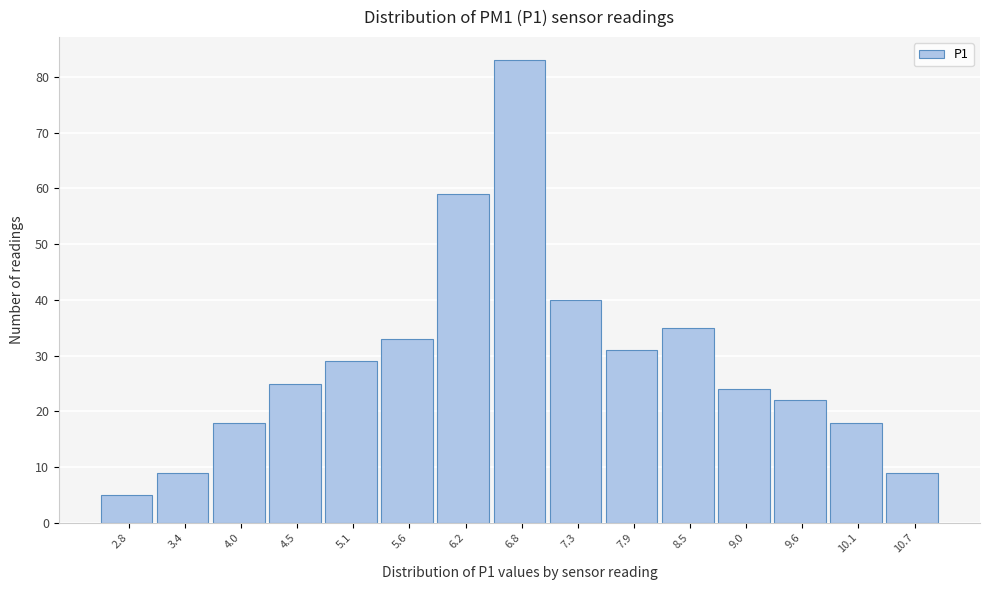

Reading left to right, what are all the values shown in this chart?

2.8=5	3.4=9	4.0=18	4.5=25	5.1=29	5.6=33	6.2=59	6.8=83	7.3=40	7.9=31	8.5=35	9.0=24	9.6=22	10.1=18	10.7=9